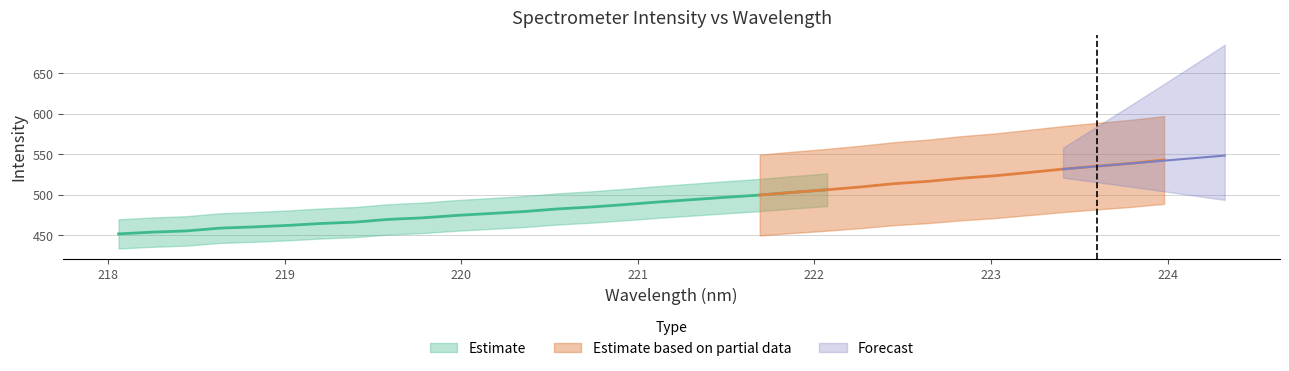

What is the difference between the y values at 9 and 13?

11.0